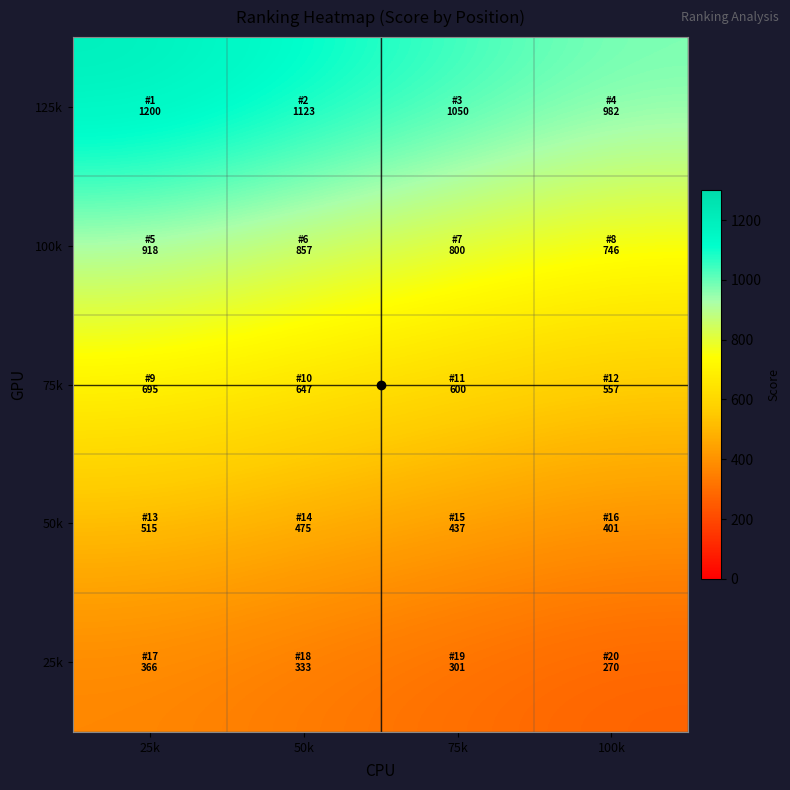

Count the number of data series in this chart.

5